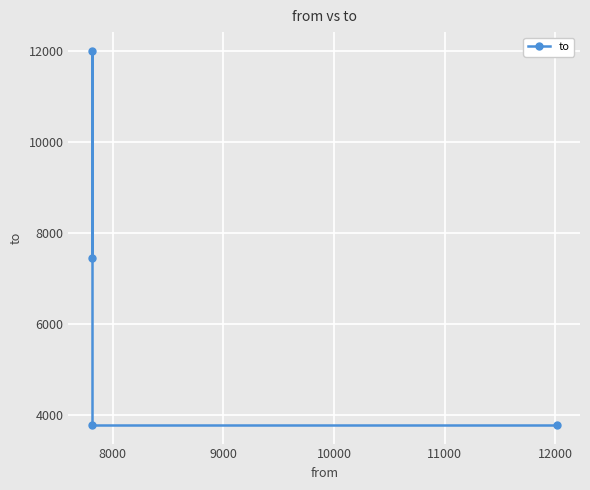

Reading right to left, what are all the values shown in this chart?

7453	12014	3774	3774